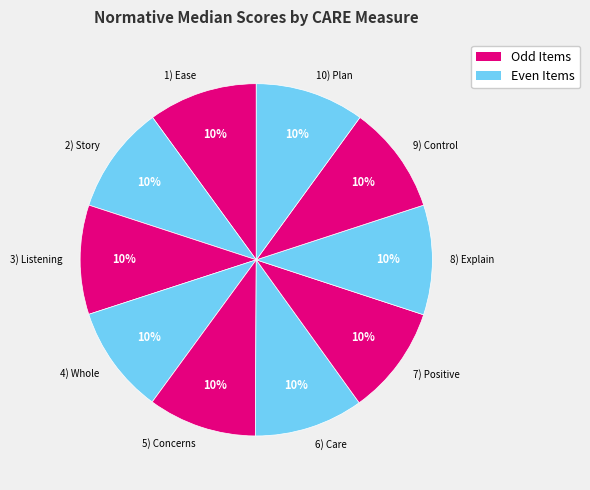

Do 3) Listening and 7) Positive together represent more than half of the pie?

No